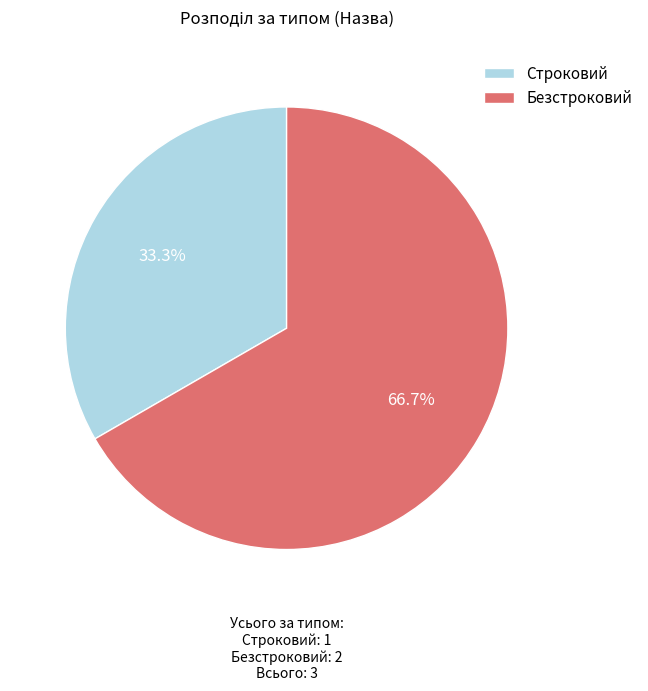

Which has a higher value, Строковий or Безстроковий?

Безстроковий